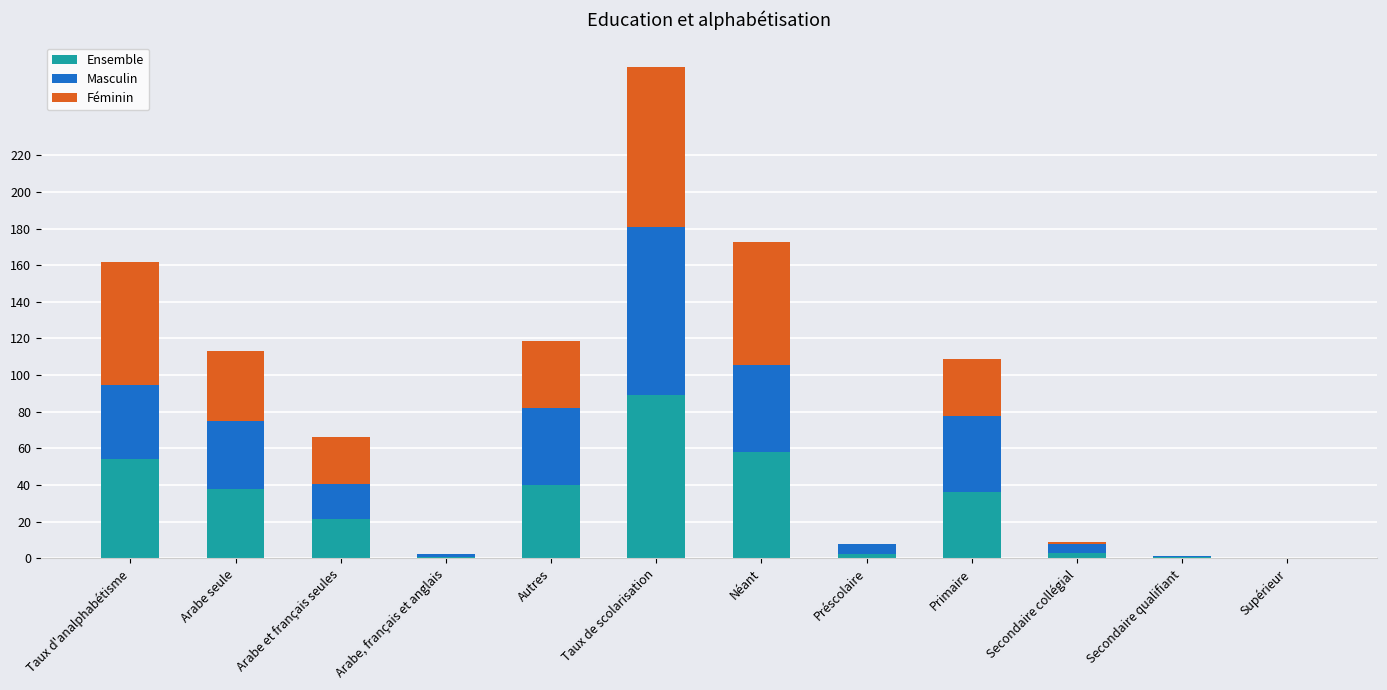

At which category is the sum across all series the highest?

Taux de scolarisation